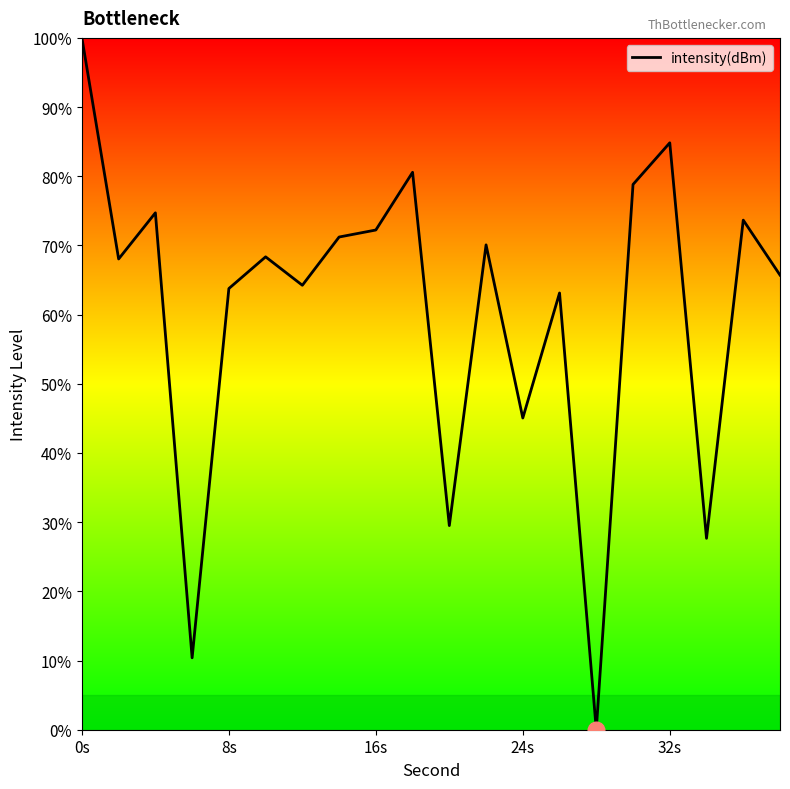

What is the greatest value displayed?

100.0